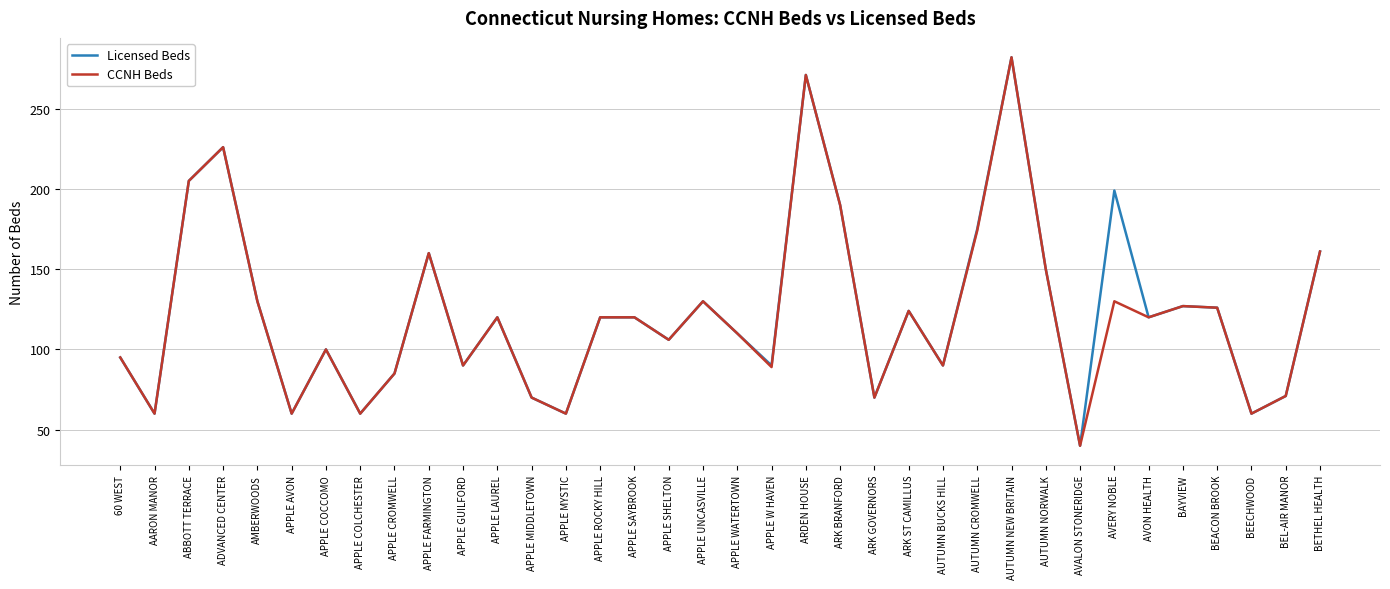

True or false: CCNH Beds has a value of 66 at APPLE LAUREL.

False